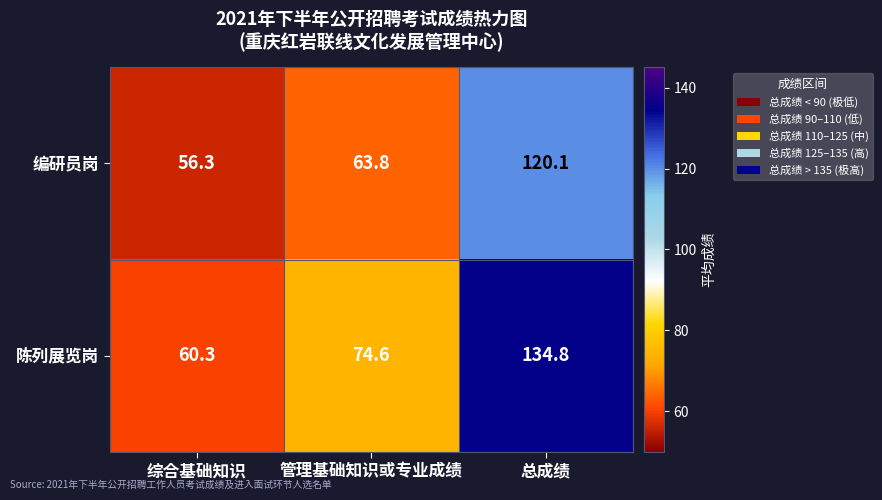

Between 综合基础知识 and 管理基础知识或专业成绩, which series saw the biggest shift?

陈列展览岗